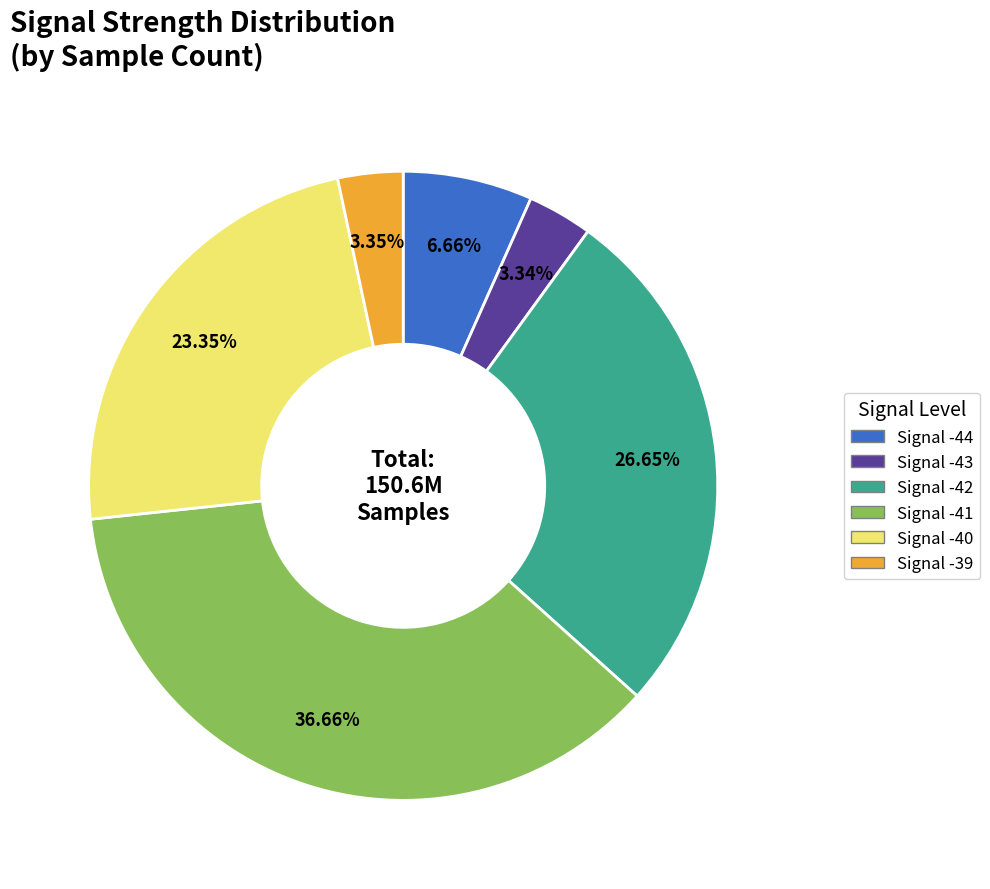

Does any single category account for the majority?

No